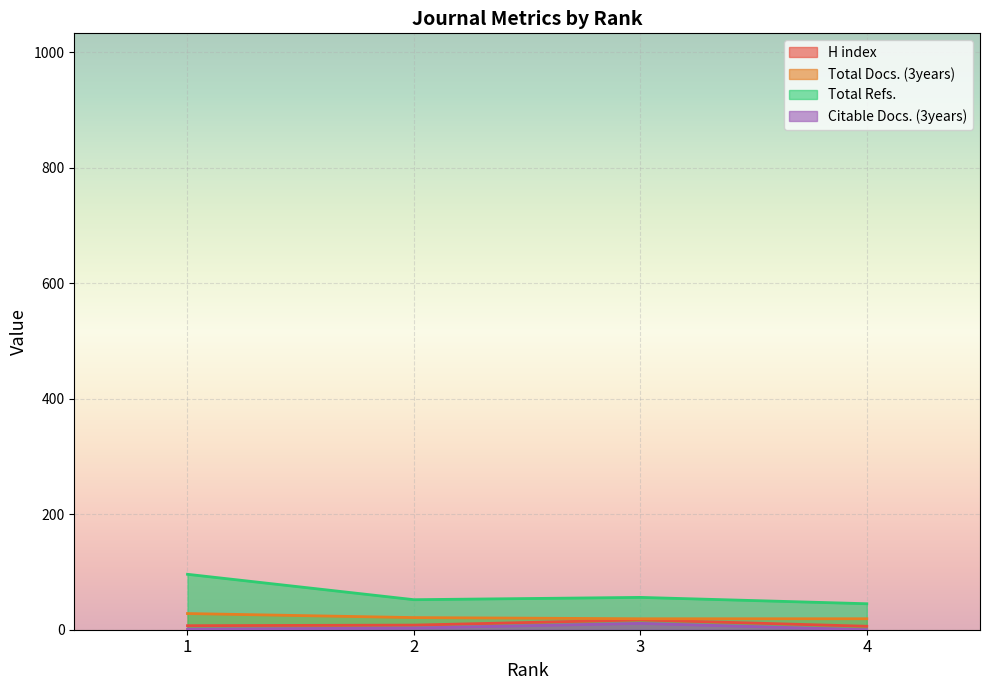

Which category has the highest value in the Total Refs. series?

1